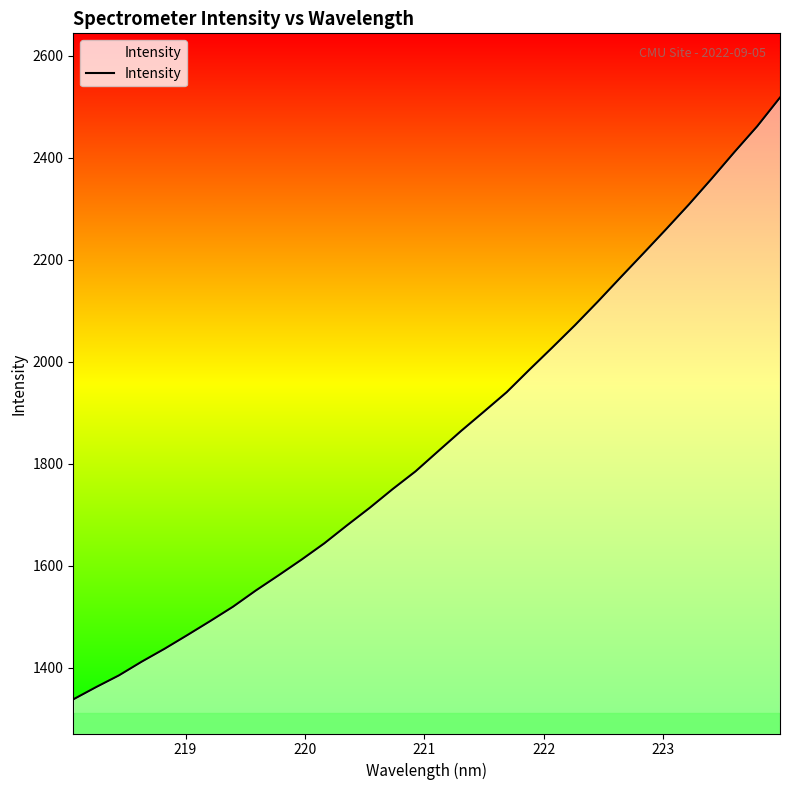

How many lines are shown in the chart?

1